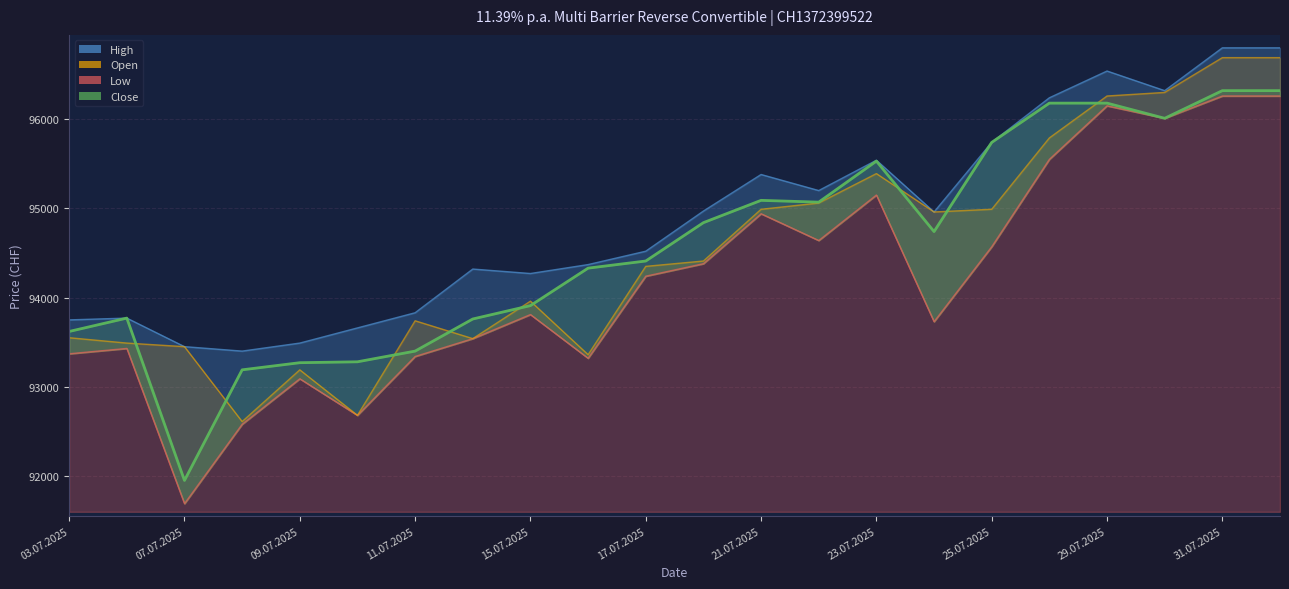

How many interior local valleys does the Close series have?

4